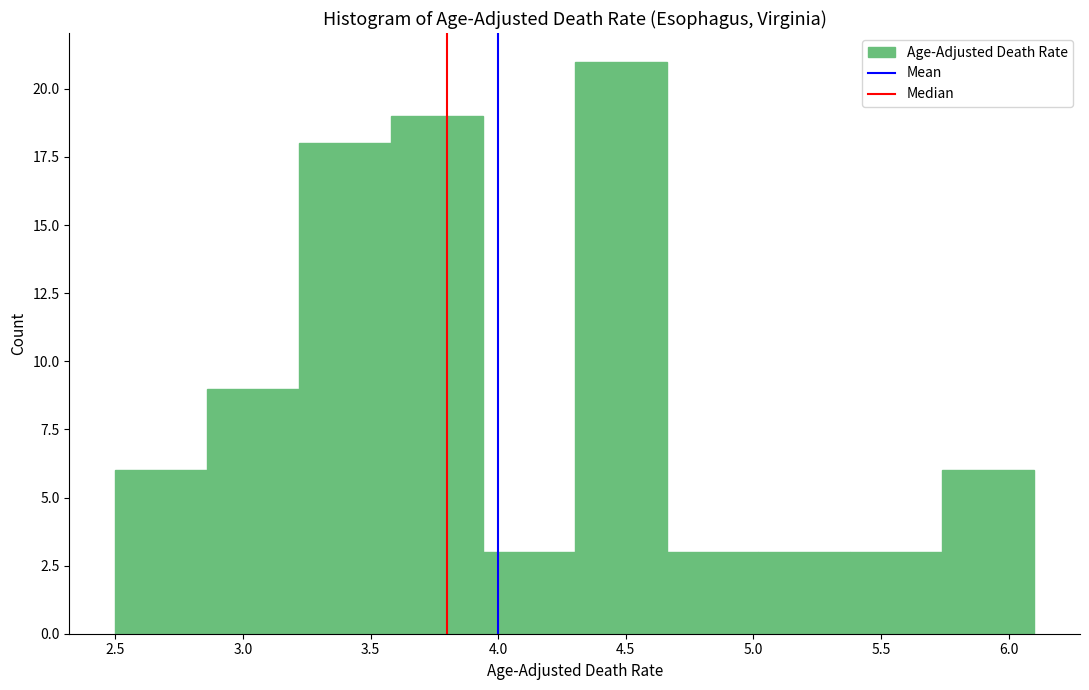

How tall is the bar that spans 2.50 to 2.86 on the x-axis? Neither the bar edges nor the heights are printed on the chart, so give them approximately, as read against the axes.

6